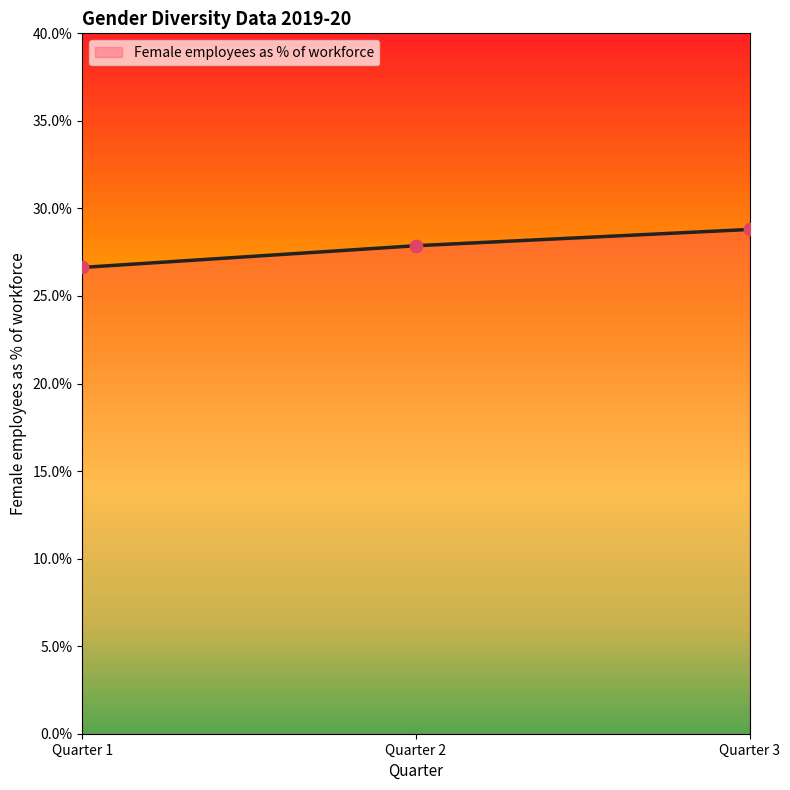

Approximately how many times larger is the value at Quarter 2 compared to Quarter 1?

1.0